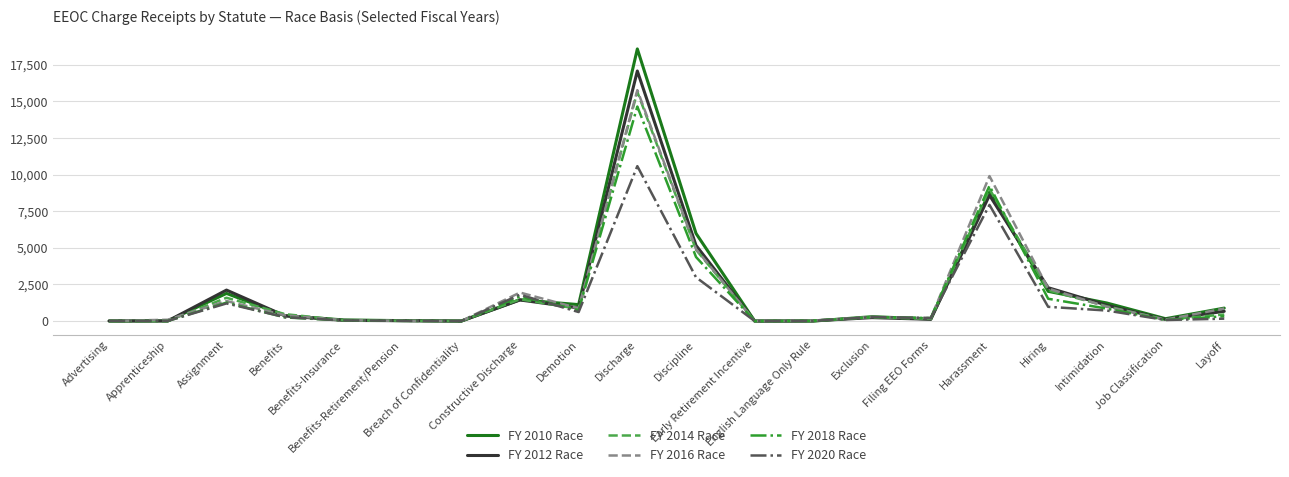

What is the sum of the FY 2018 Race values at Benefits-Retirement/Pension and Breach of Confidentiality?

17